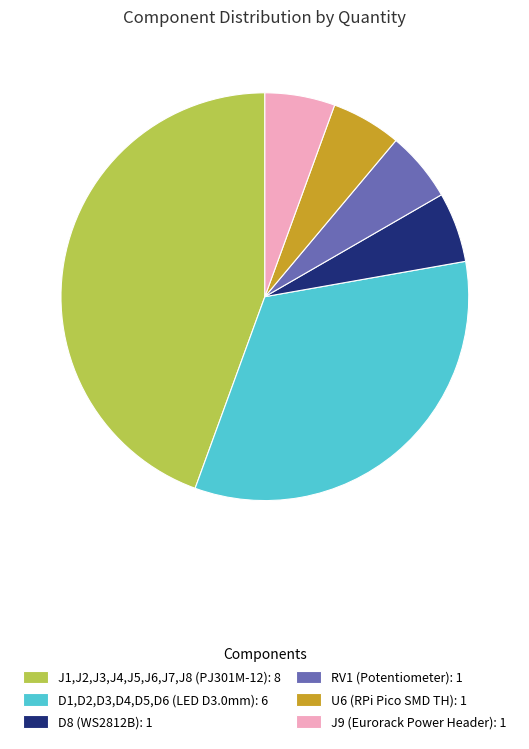

How many segments does this pie chart have?

6